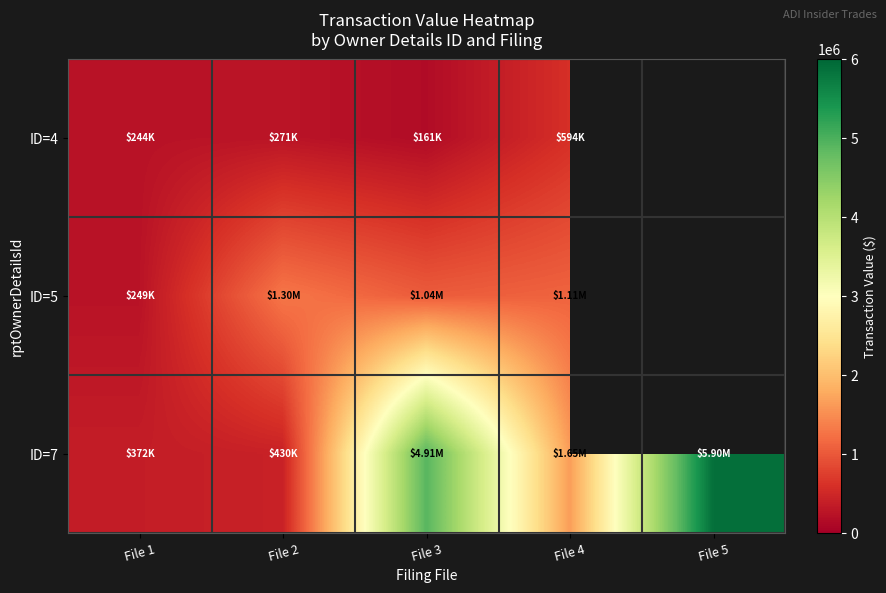

What is the difference between the highest and lowest values at File 2?

1024356.0